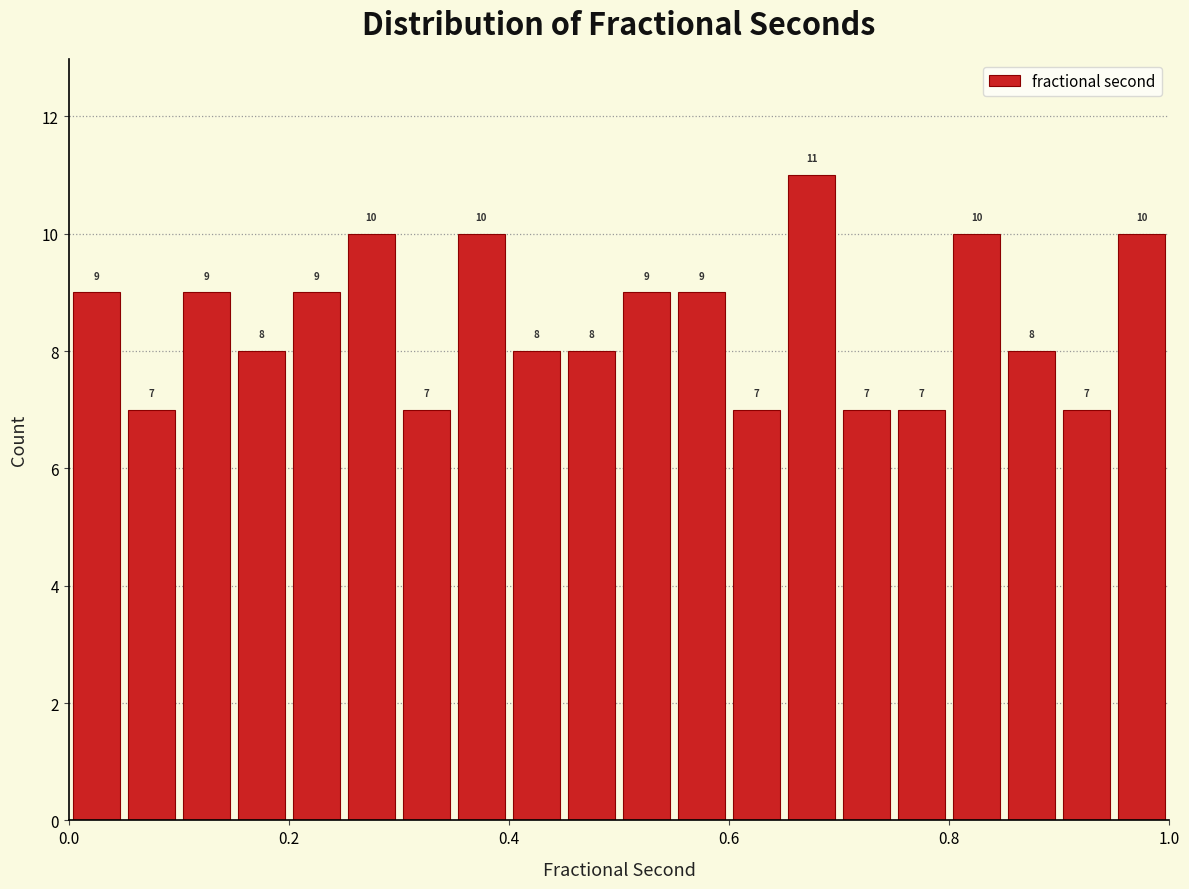

Around what value on the x-axis is the tallest bar? Give the approximate position of its centre, as read against the axis.

0.68